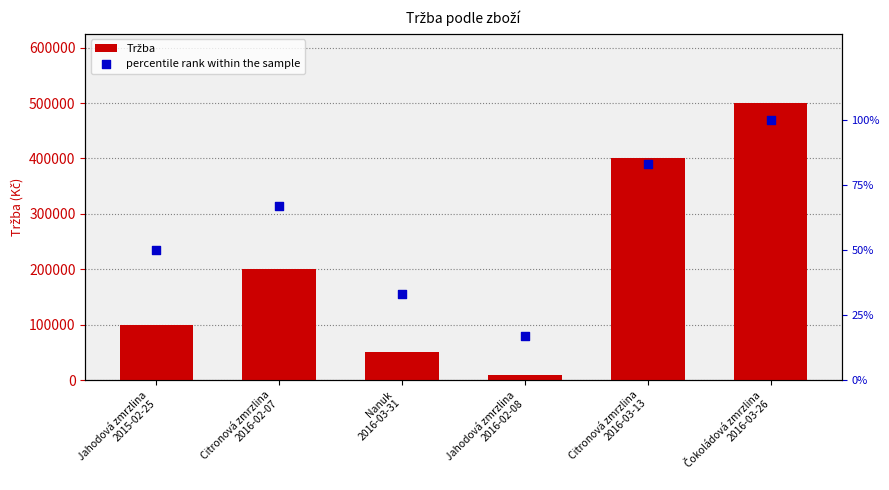

Which series has the largest total across all categories?

Tržba